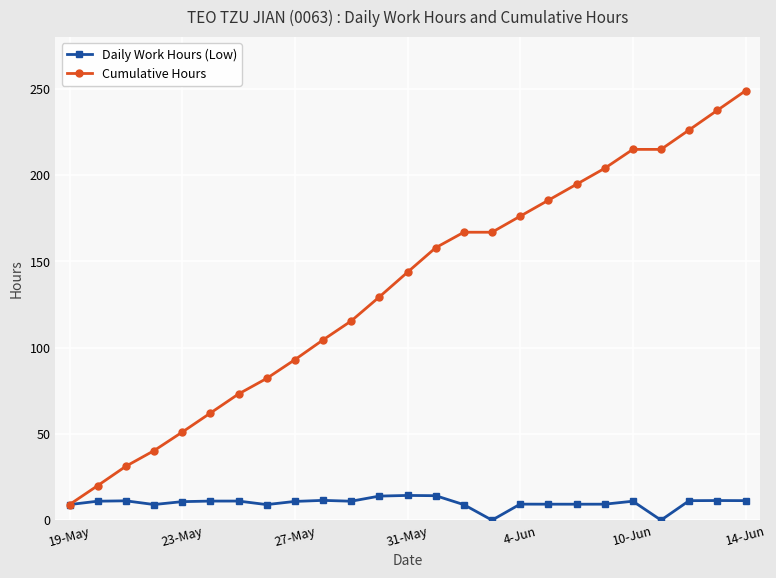

What is the maximum value for Cumulative Hours?

248.7